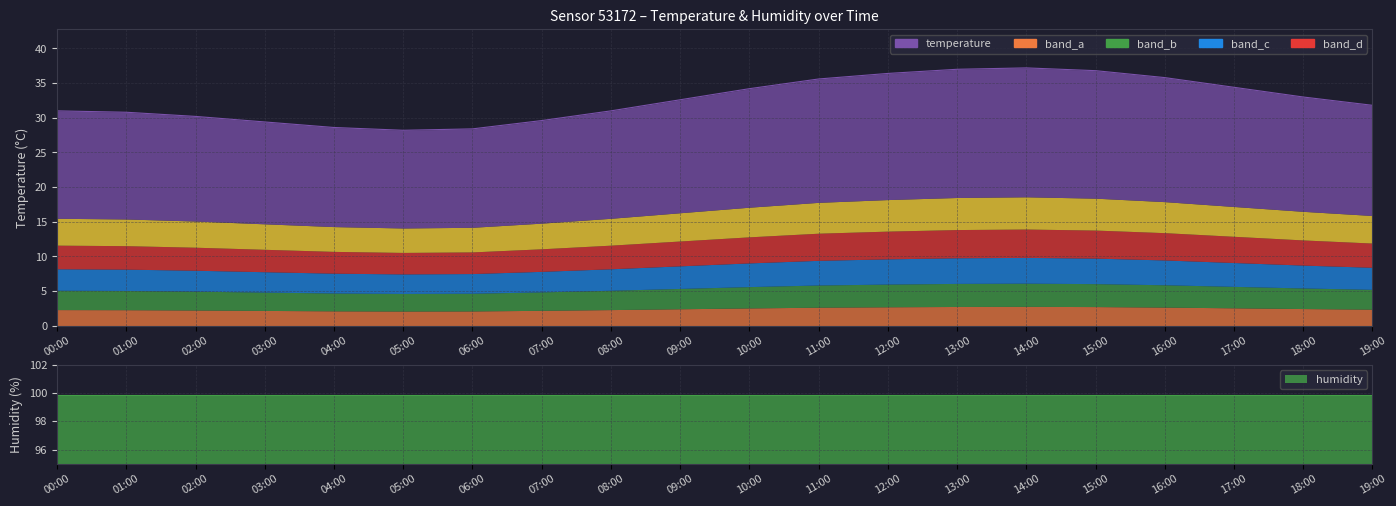

Count the number of categories in the chart.

20